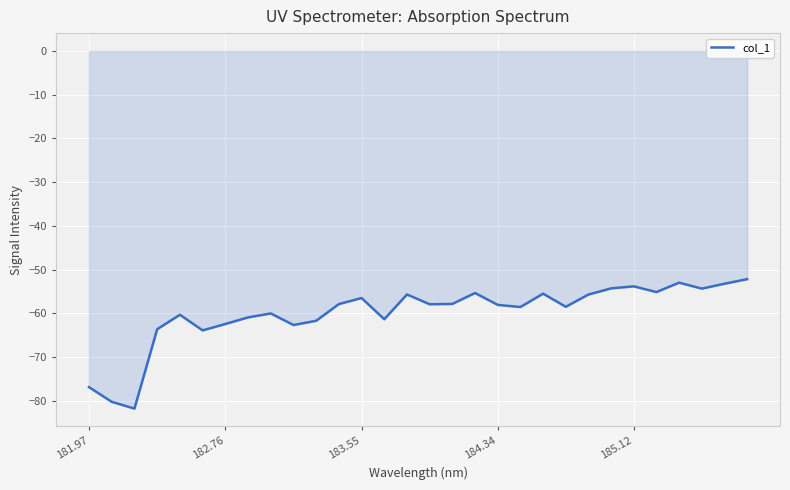

What is the greatest value displayed?

-52.2